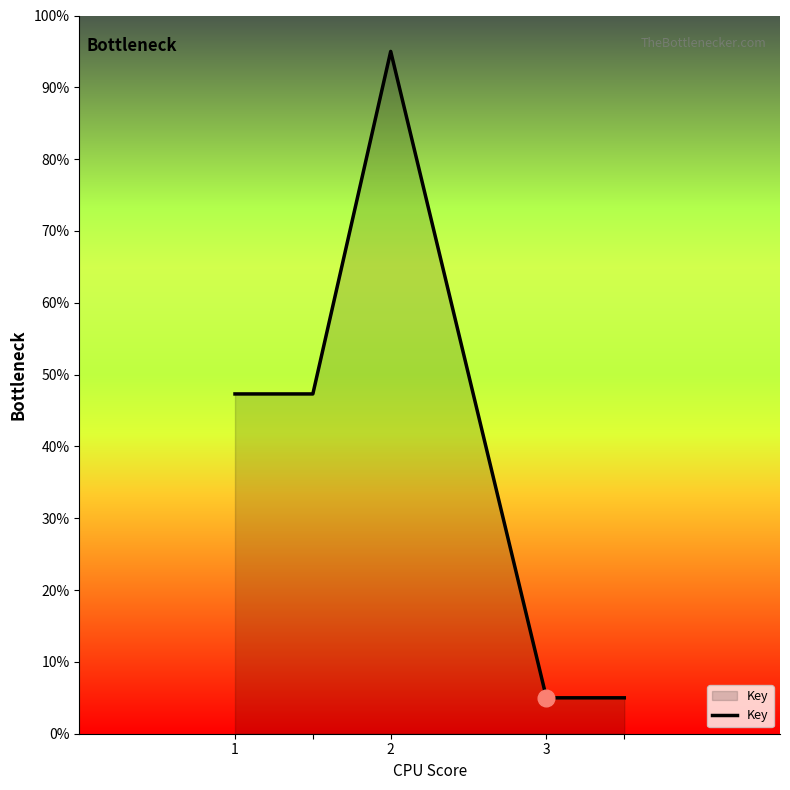

Does the chart display data point markers on the line(s)?

No